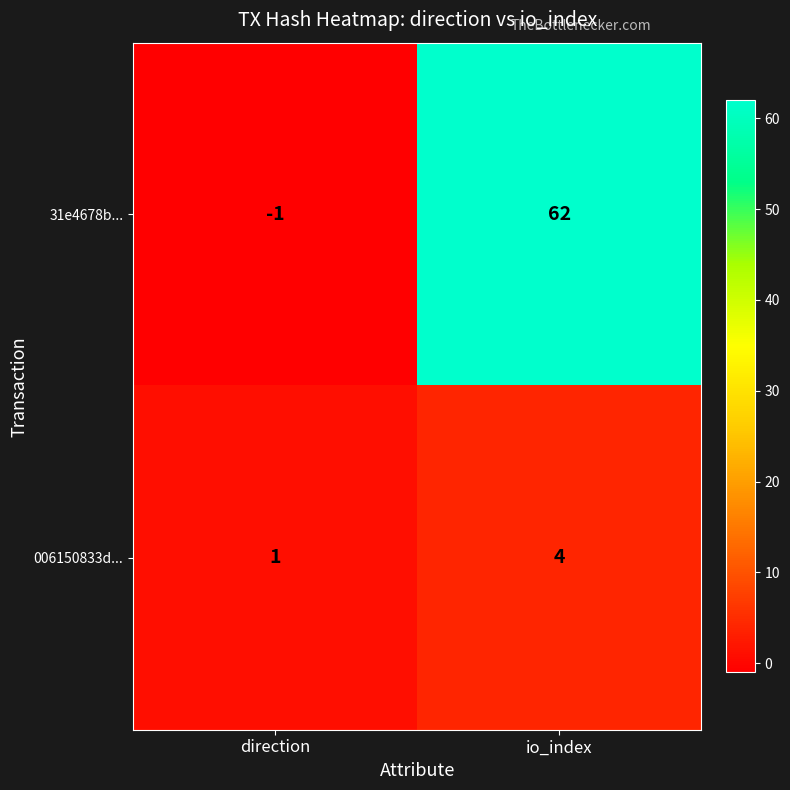

What is the spread (max minus min) of values at direction?

2